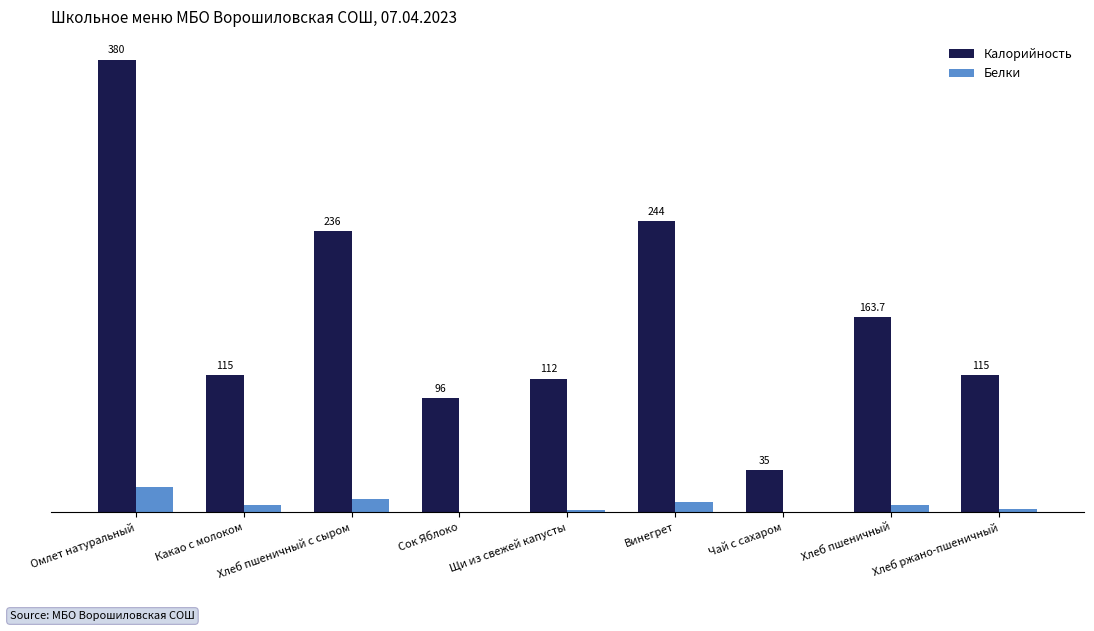

Which category has the highest value across all series?

Омлет натуральный